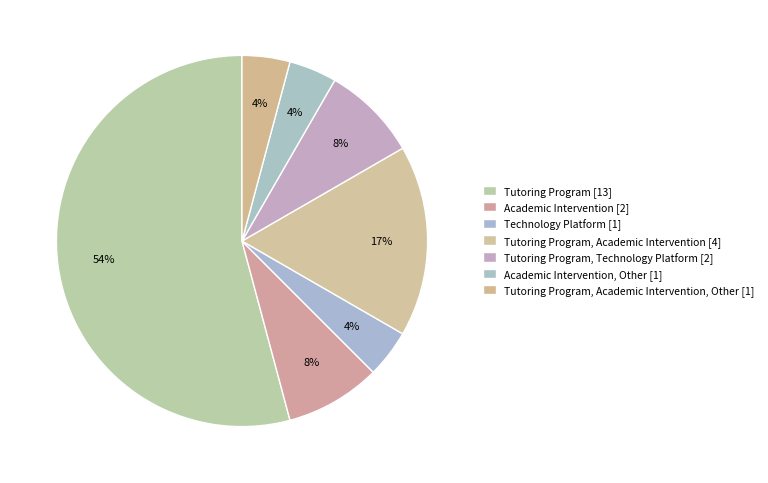

How many slices are in this pie chart?

7